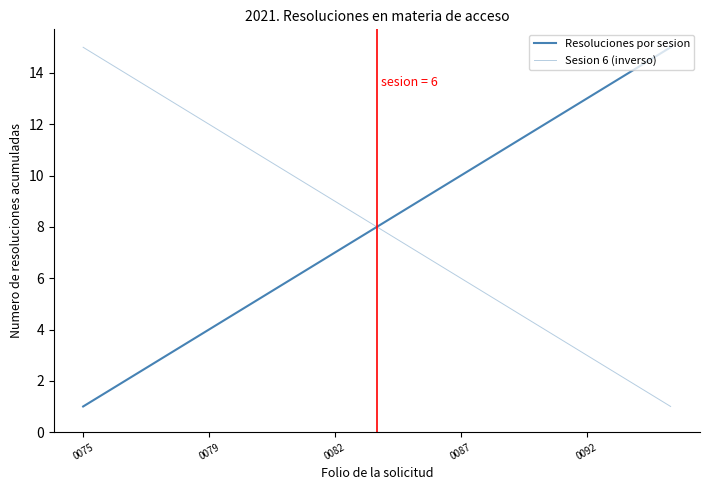

How many lines are shown in the chart?

2